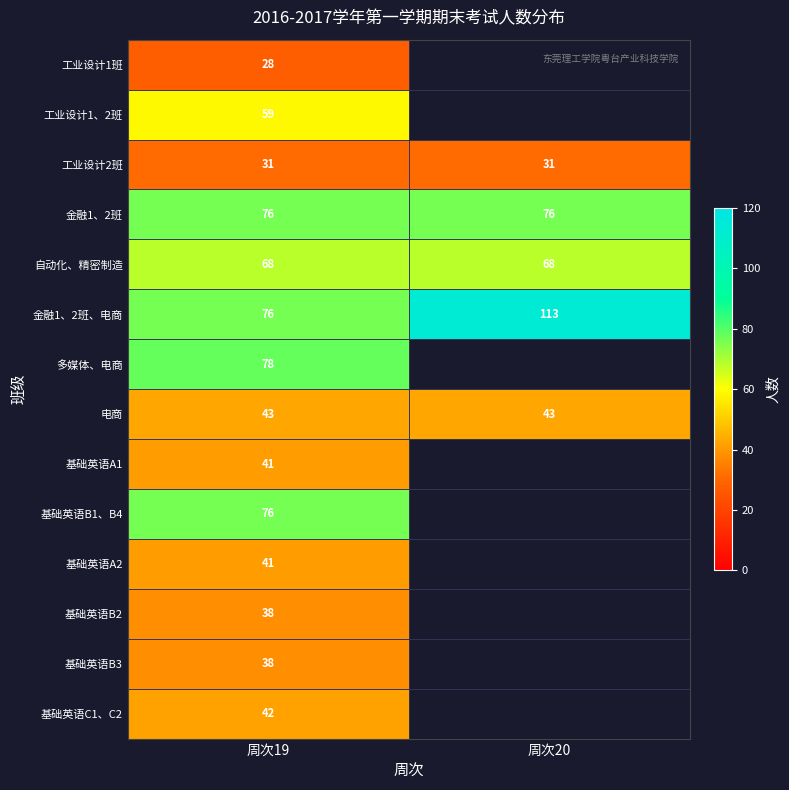

What is the lowest value of the 电商 series?

43